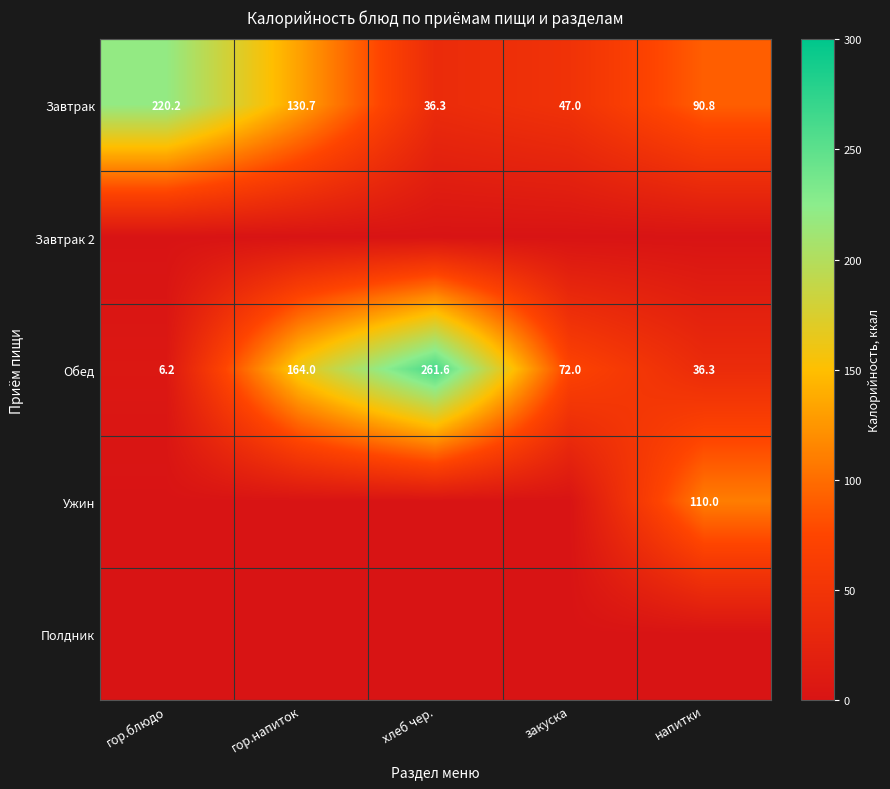

List the labels in order of Завтрак value, largest first.

гор.блюдо, гор.напиток, напитки, закуска, хлеб чер.